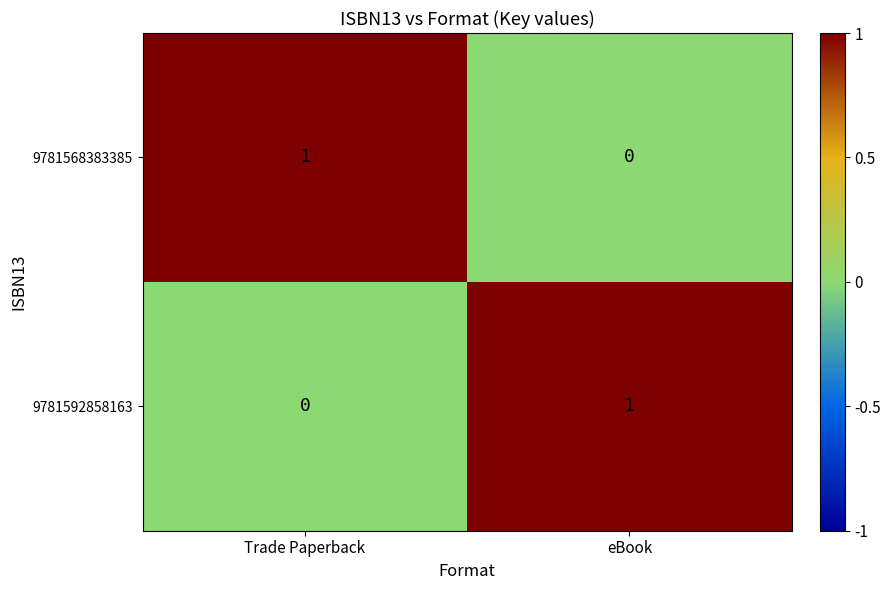

At how many categories does at least one series exceed 0?

2